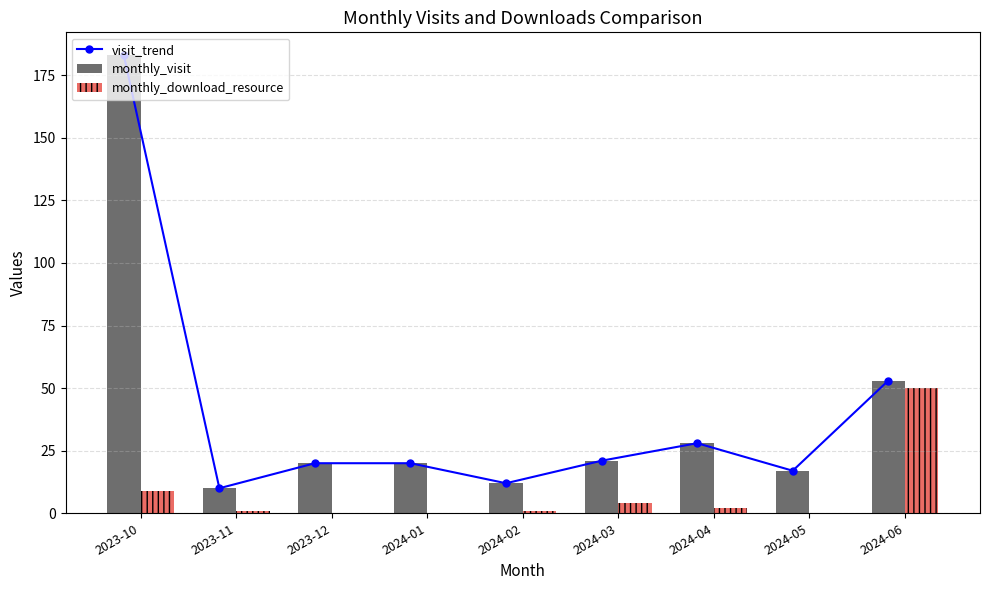

The monthly_download_resource series shows 50 at 2024-06. True or false?

True